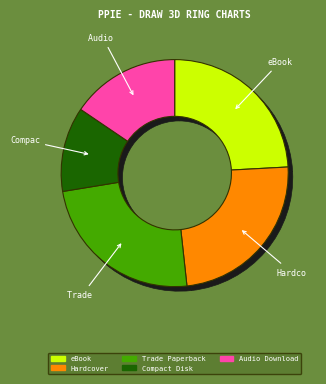

Is the sum of Audio Download and 9 greater than half?

No